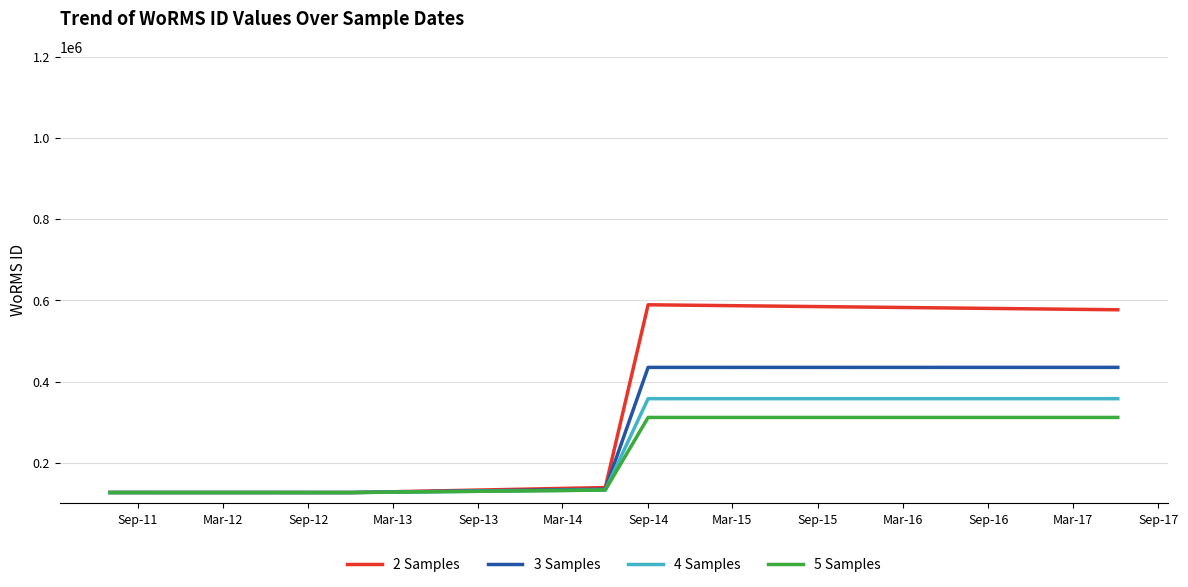

Which series has the widest spread of values?

2 Samples